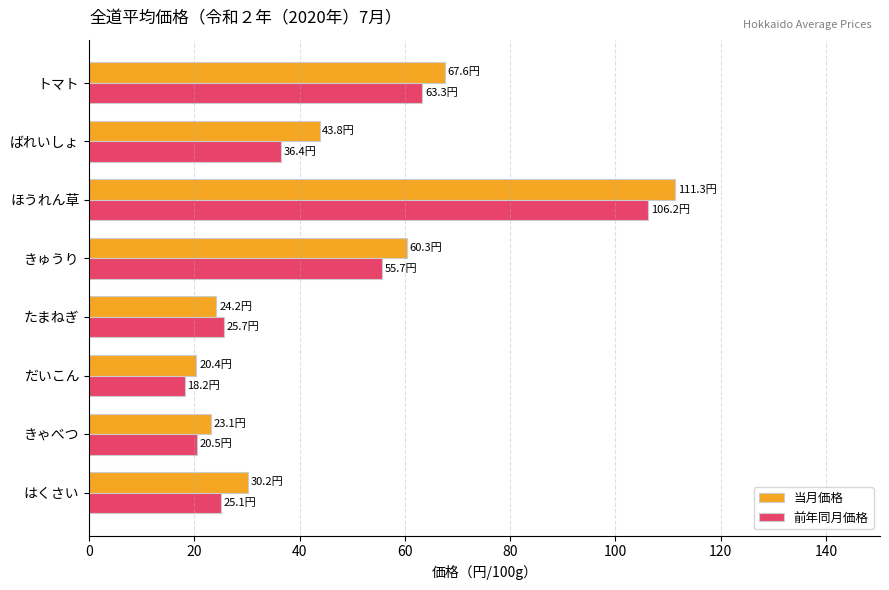

What is the spread (max minus min) of values at ほうれん草?

5.1